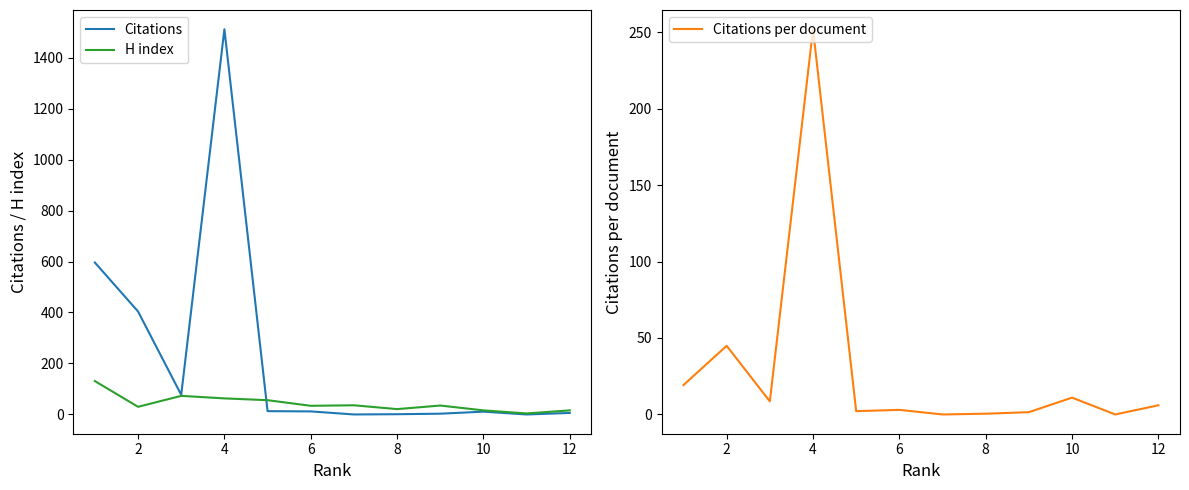

At which category does Citations reach its first local peak?

10